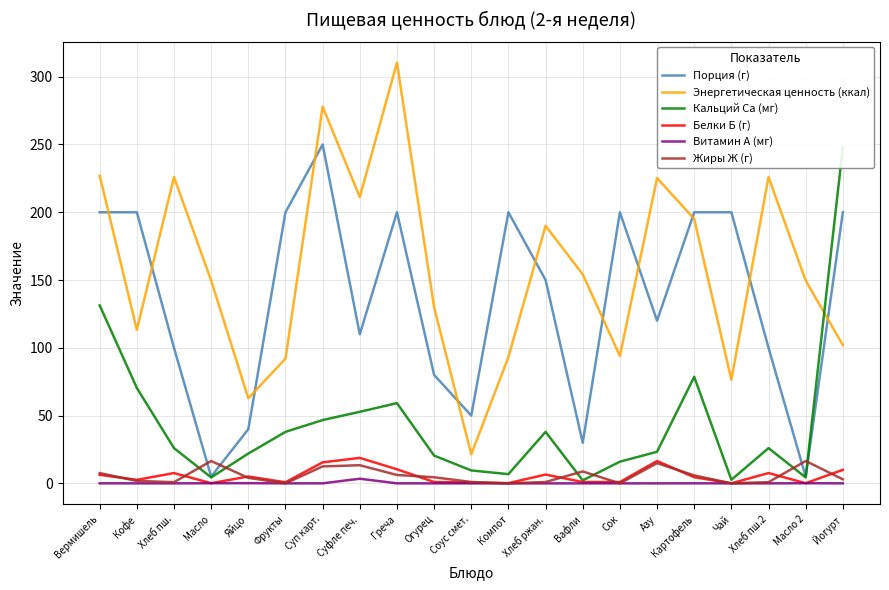

How many times do Жиры Ж (г) and Порция (г) cross each other?

4